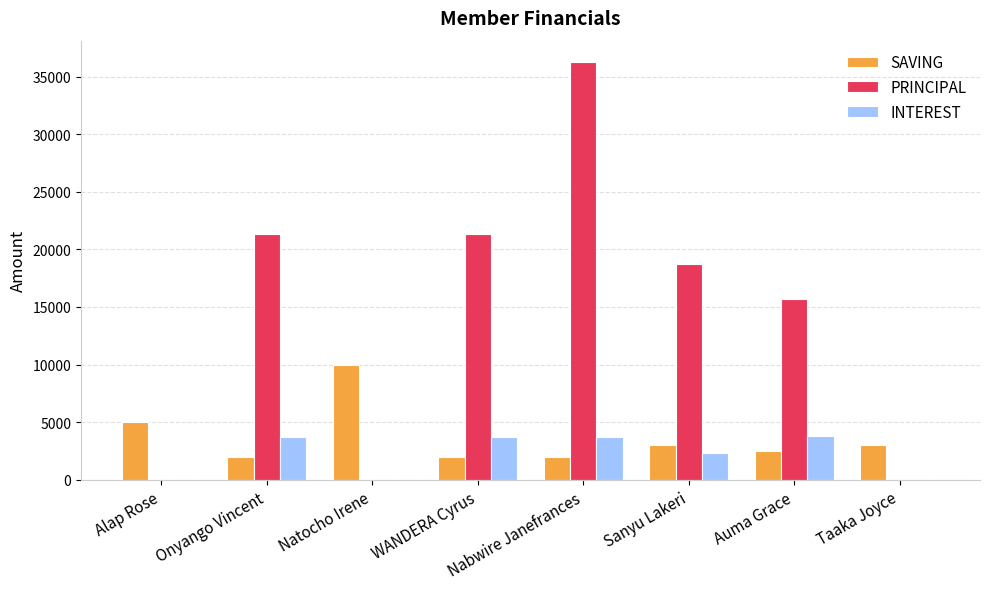

What are all the series names shown in the legend?

SAVING, PRINCIPAL, INTEREST